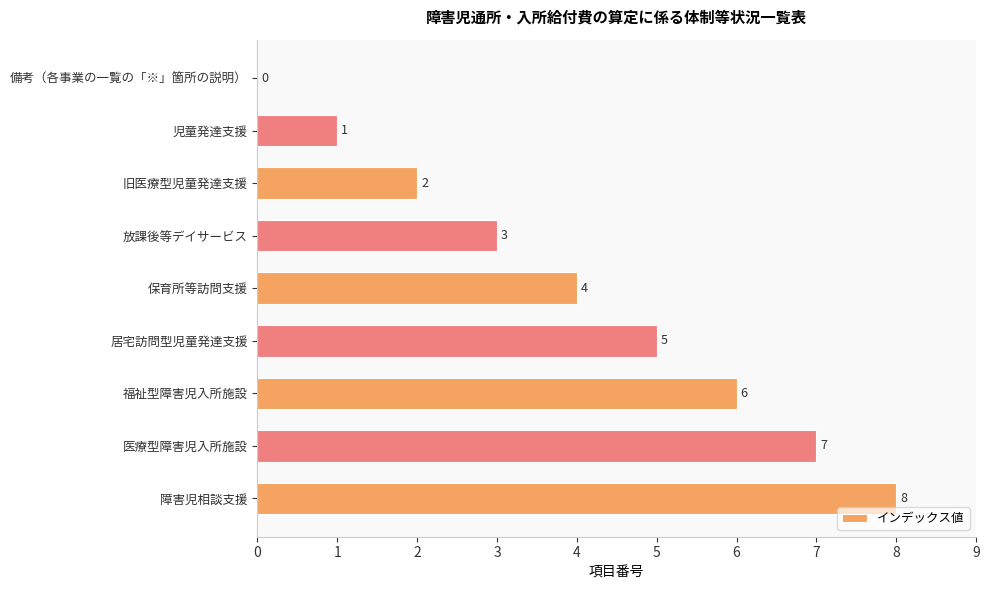

At which category does the chart reach its peak across all series?

障害児相談支援